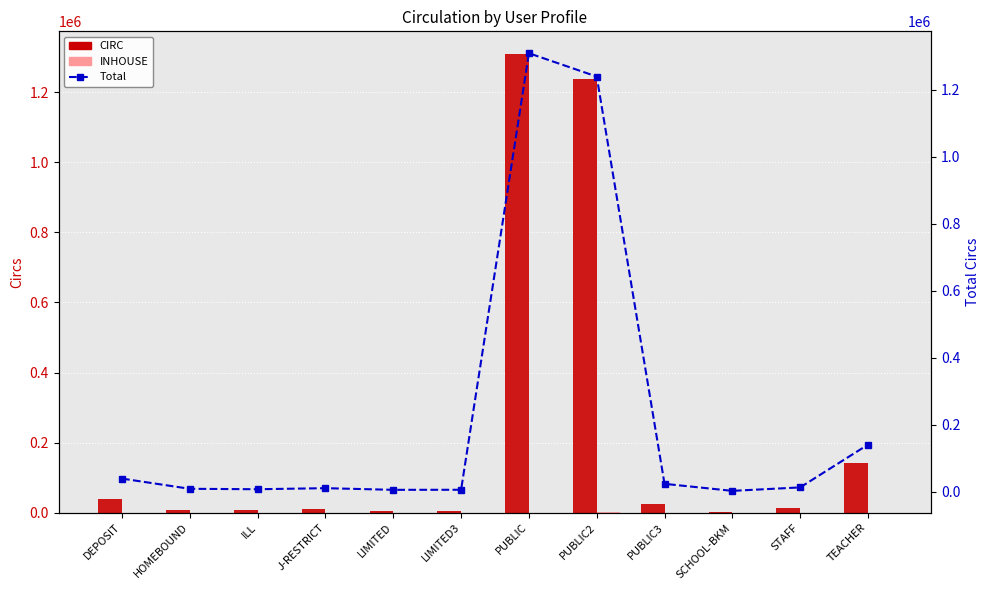

What is the label of the 12th bar from the left?

TEACHER